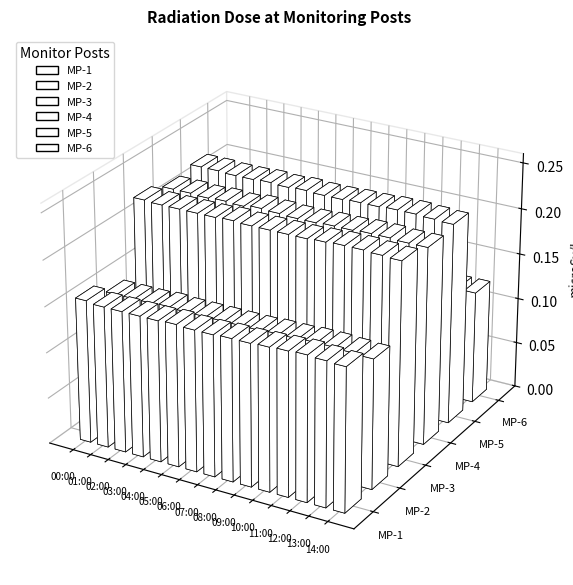

What is the sum of all MP-3 values?

3.3